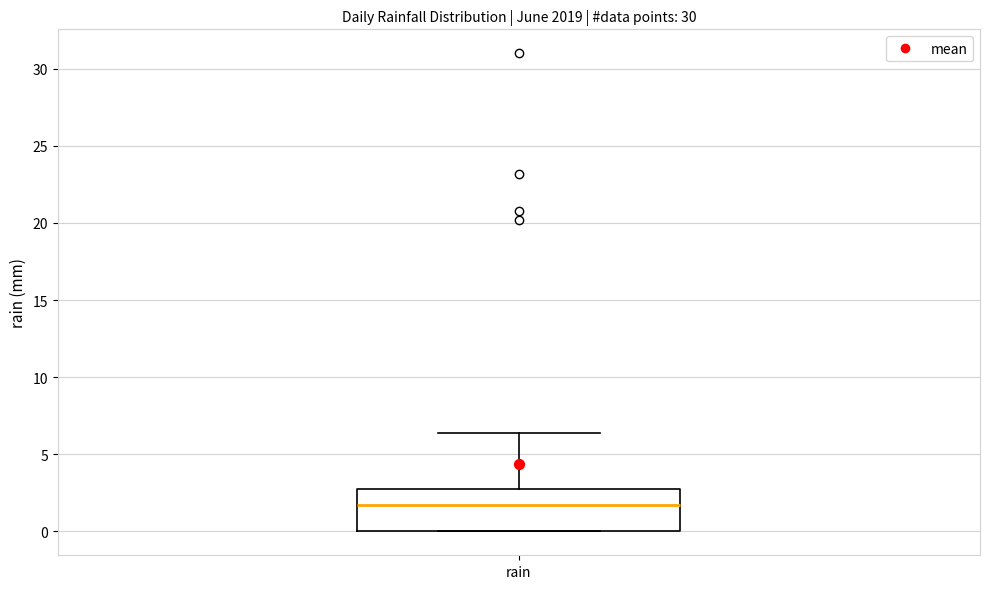

Transcribe this box plot: give where the median line is, the range the box spans, and where the two whiskers end, as read against the y-axis. The values are not printed on the chart, so give them approximately, as read against the axis.

median 1.5, box 0.0 to 3.0, whiskers 0.0 to 6.5